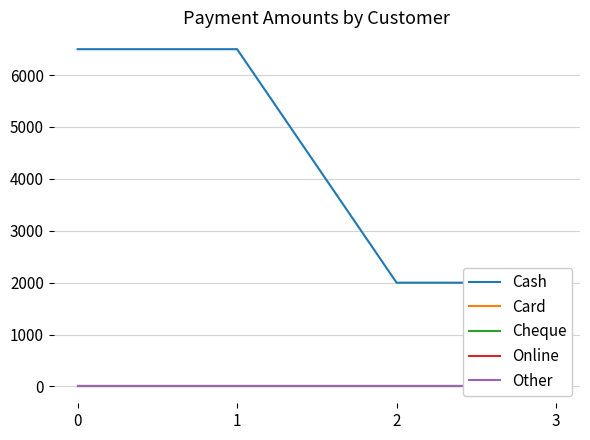

At how many categories does at least one series exceed 5492?

2